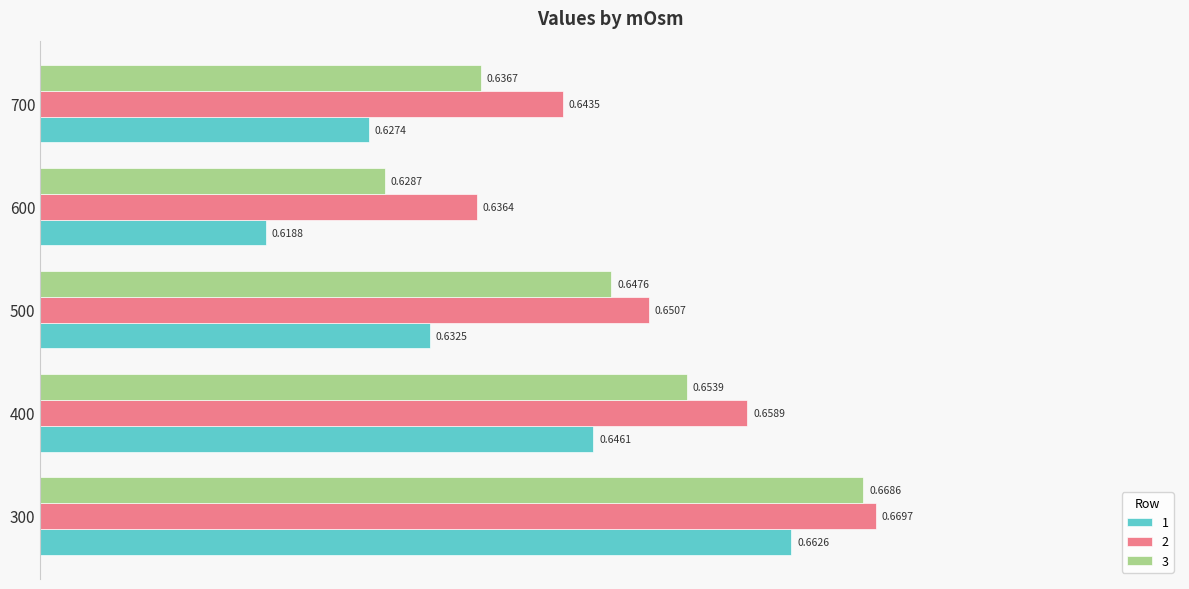

Where is 3 nearest to the value 0?

600